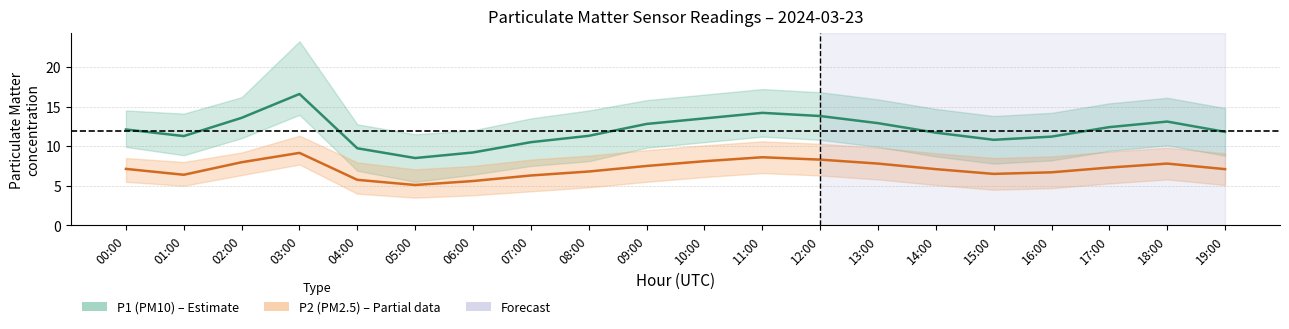

Count the number of data series in this chart.

2